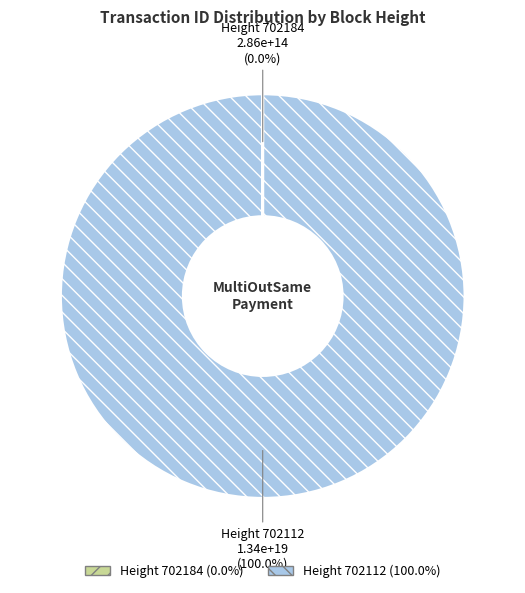

Which slice represents more than half of the pie?

Height 702112